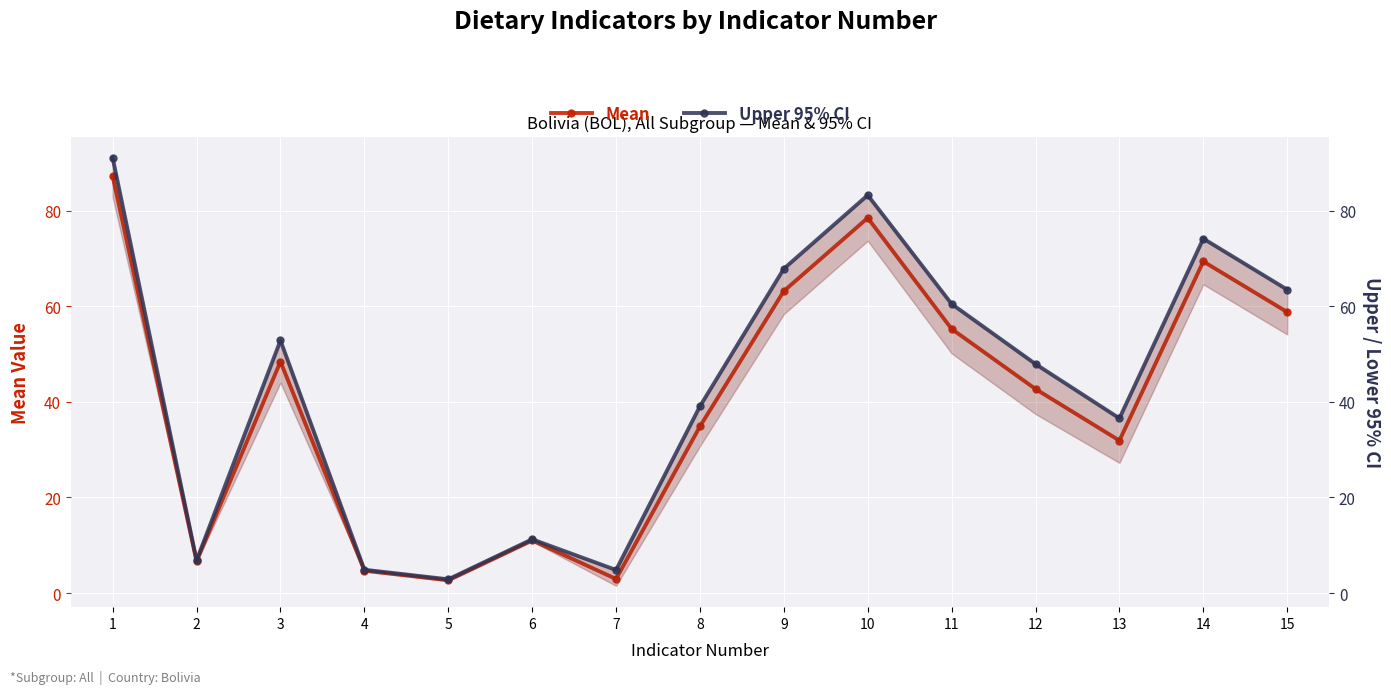

Which series changed the most between 5 and 11?

Upper 95% CI